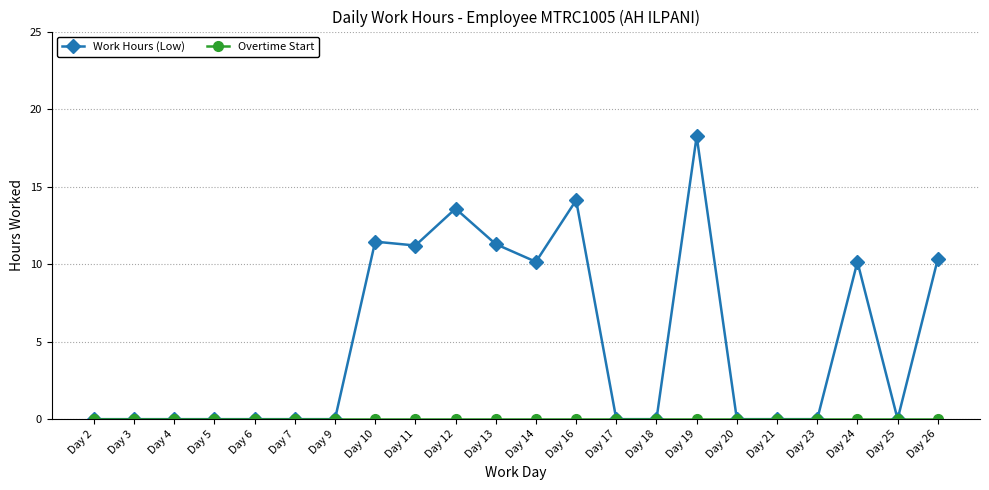

Which series has the largest total across all categories?

Work Hours (Low)